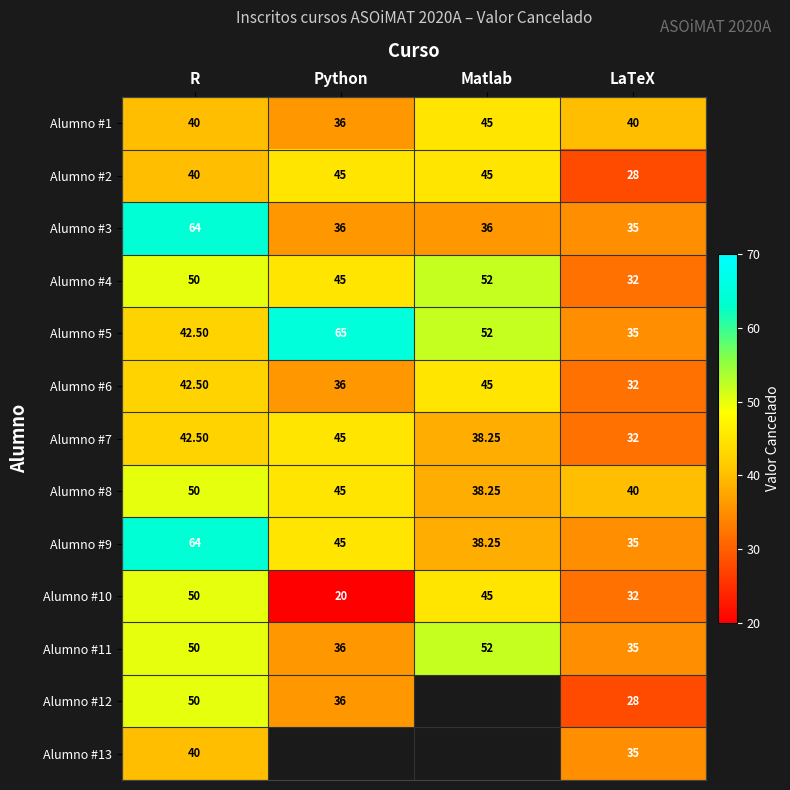

How many Alumno #10 values are between 32 and 50?

3